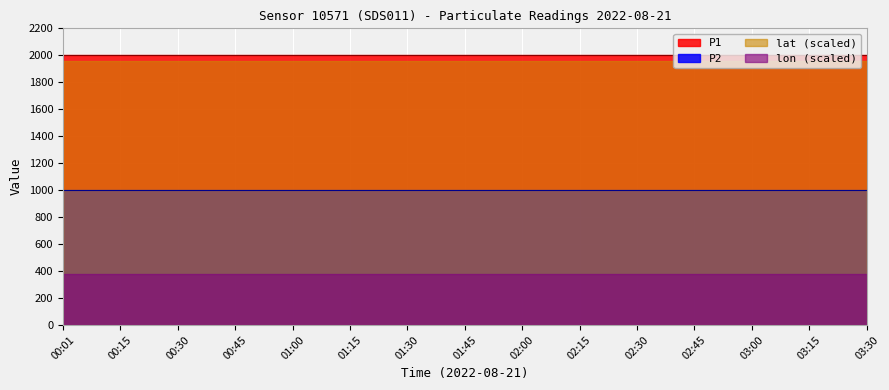

What is the label of the 7th point from the right?

02:00